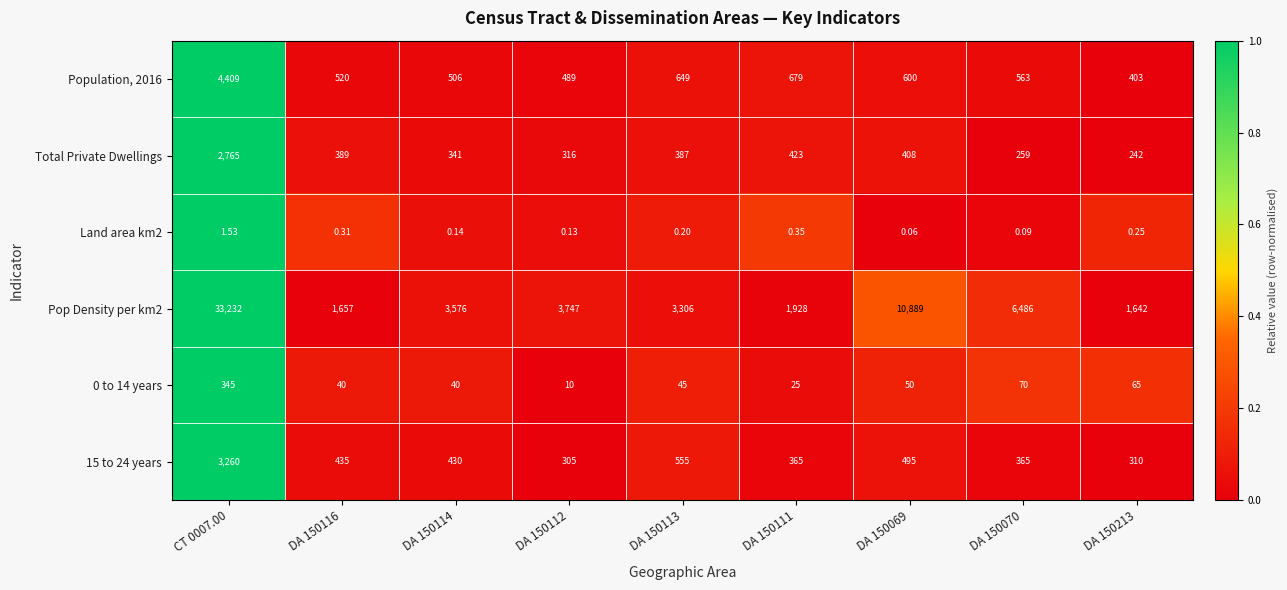

Which label corresponds to the largest value in the chart?

CT 0007.00